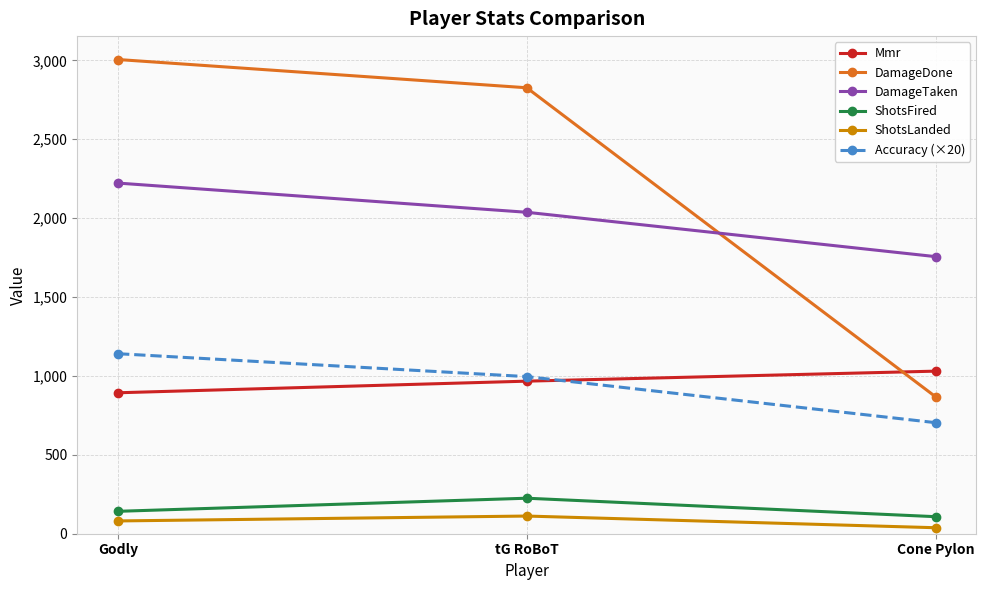

Which series has the largest range (max minus min)?

DamageDone